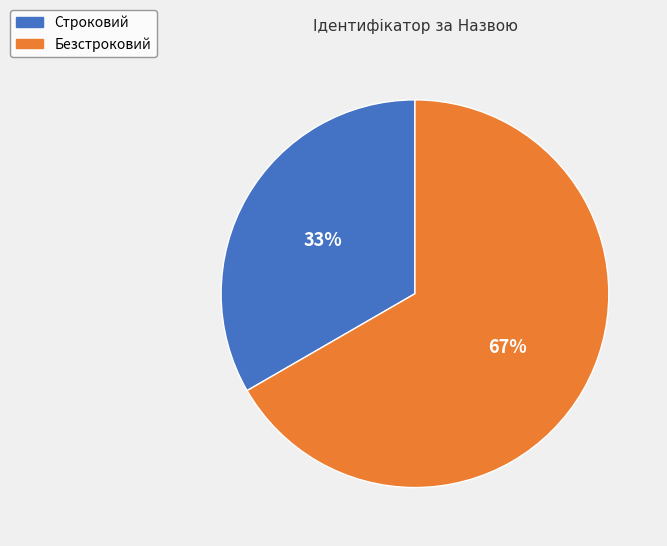

Is it true that Строковий is 40% of the pie?

False